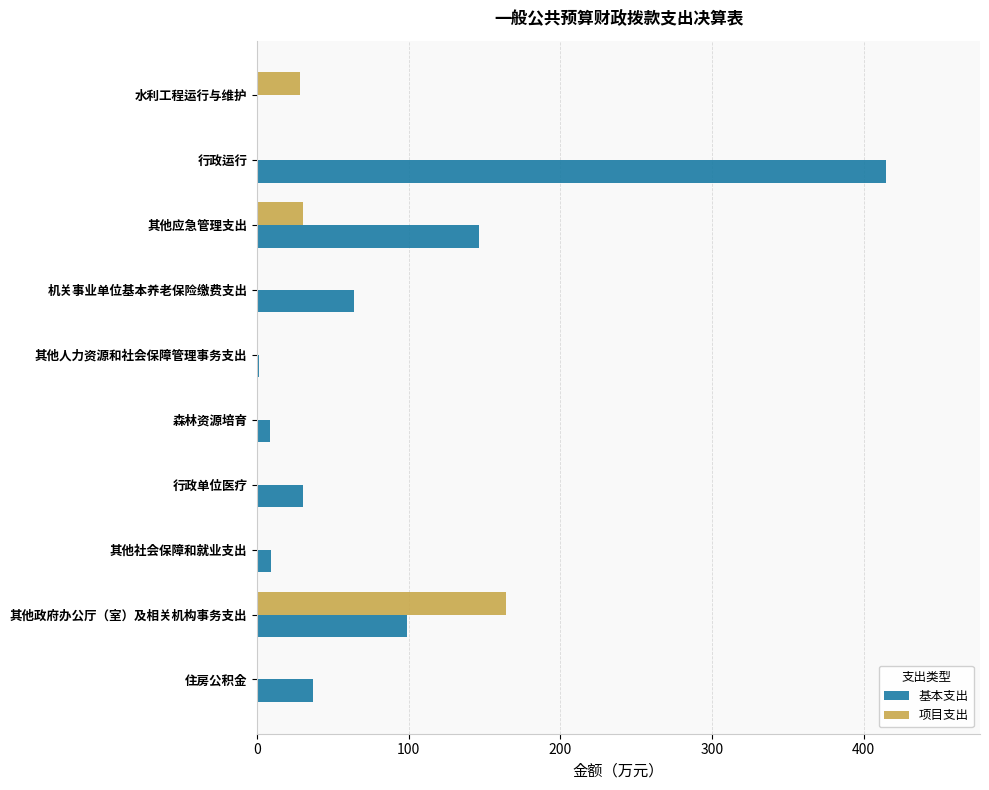

The value of 基本支出 at 其他应急管理支出 is 37.8. True or false?

False